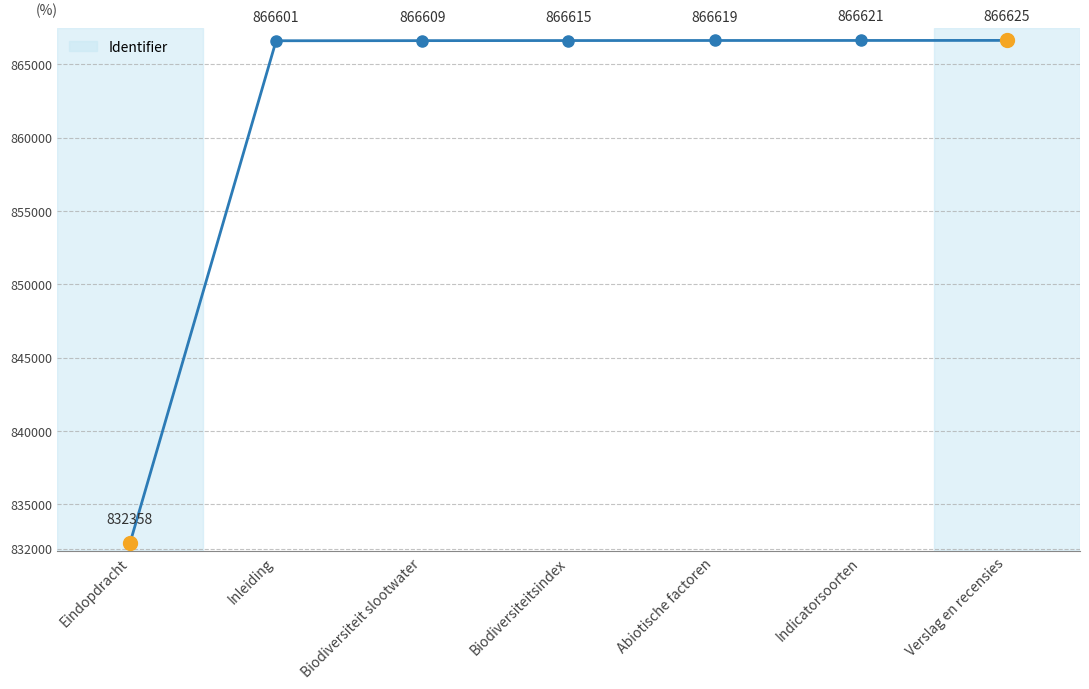

Between Indicatorsoorten and Biodiversiteitsindex, which is larger?

Indicatorsoorten